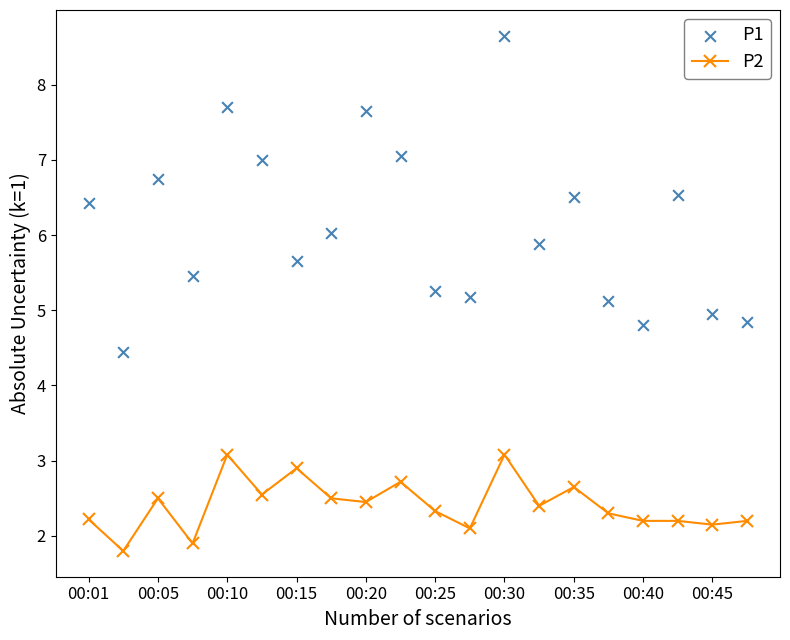

What are all the series names shown in the legend?

P2, P1